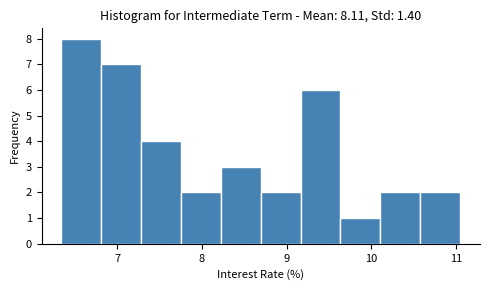

What is the height of the bar covering 10.1 to 10.6 on the x-axis? Neither the bar edges nor the heights are printed on the chart, so give them approximately, as read against the axes.

2